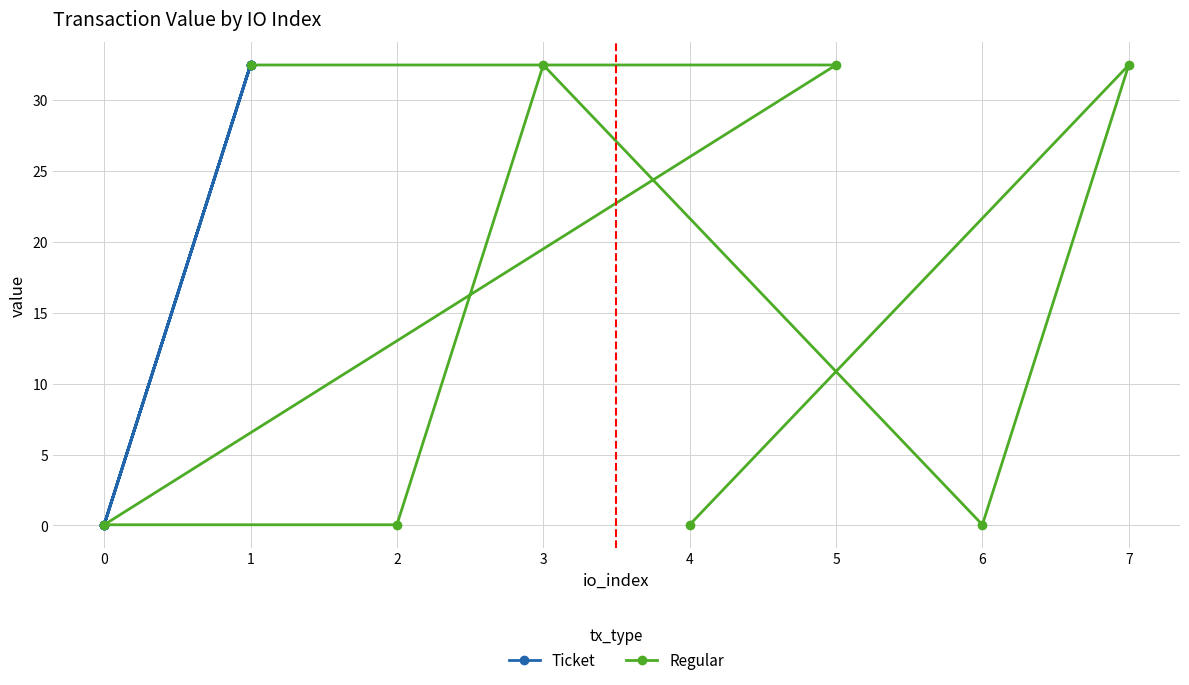

What is the maximum value for Regular?

32.5